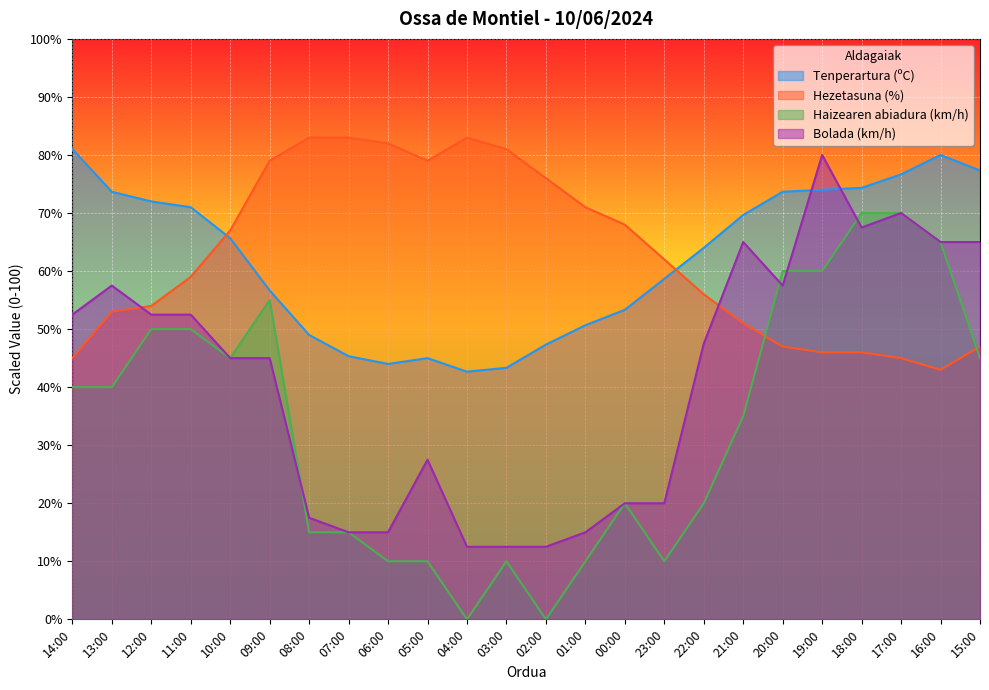

The value of Hezetasuna (%) at 22:00 is 30.6. True or false?

False